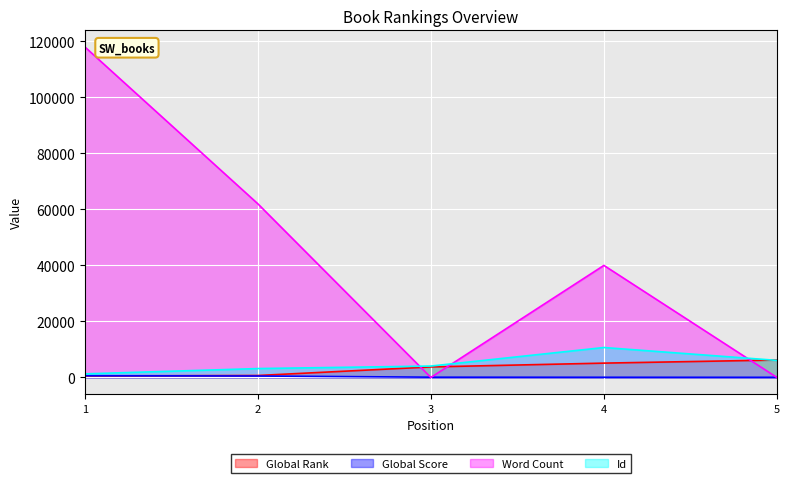

Which series ends up on top after the final intersection of Id and Word Count?

Id